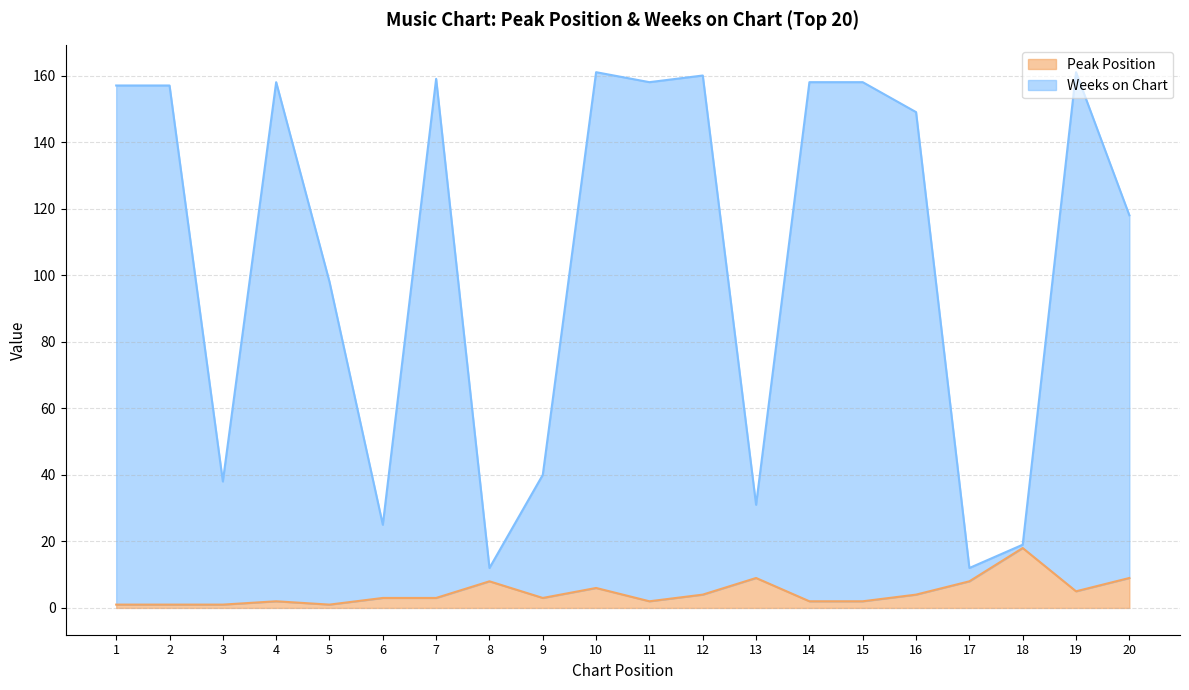

True or false: Weeks on Chart and Peak Position intersect in this chart.

False